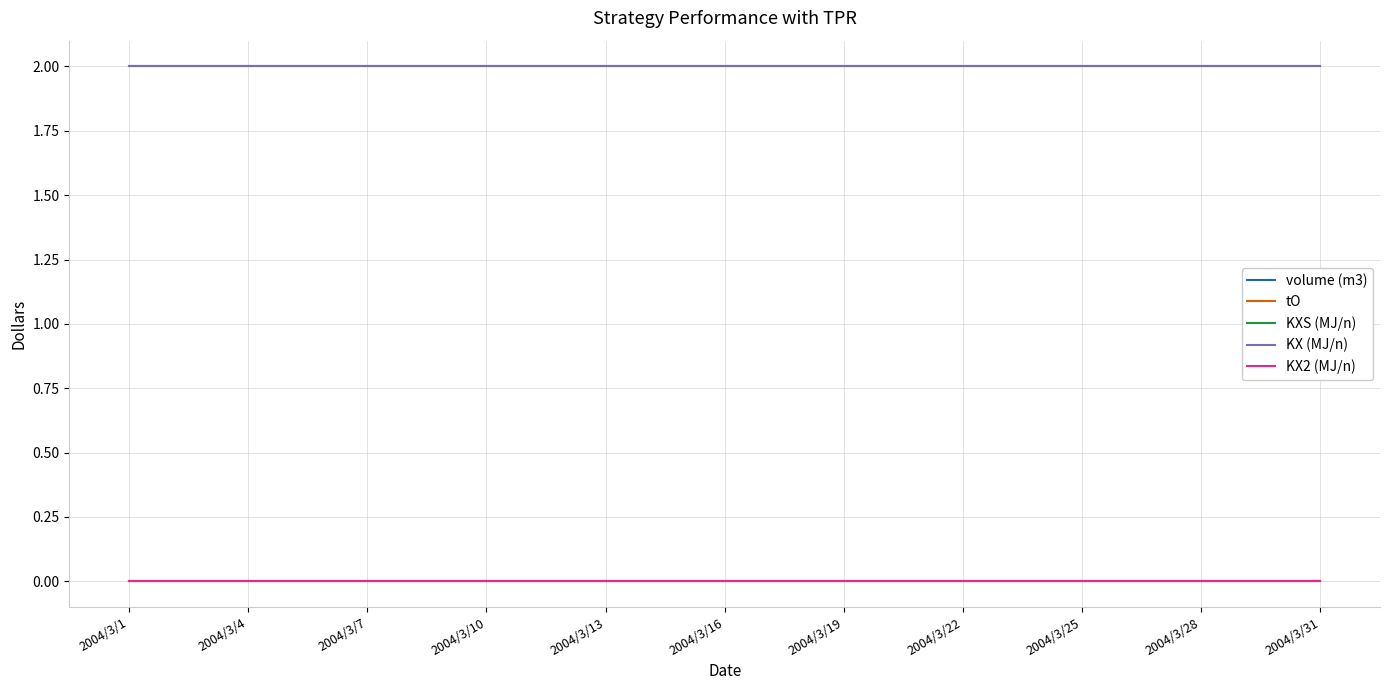

True or false: KX (MJ/n) and KXS (MJ/n) cross at least once.

False